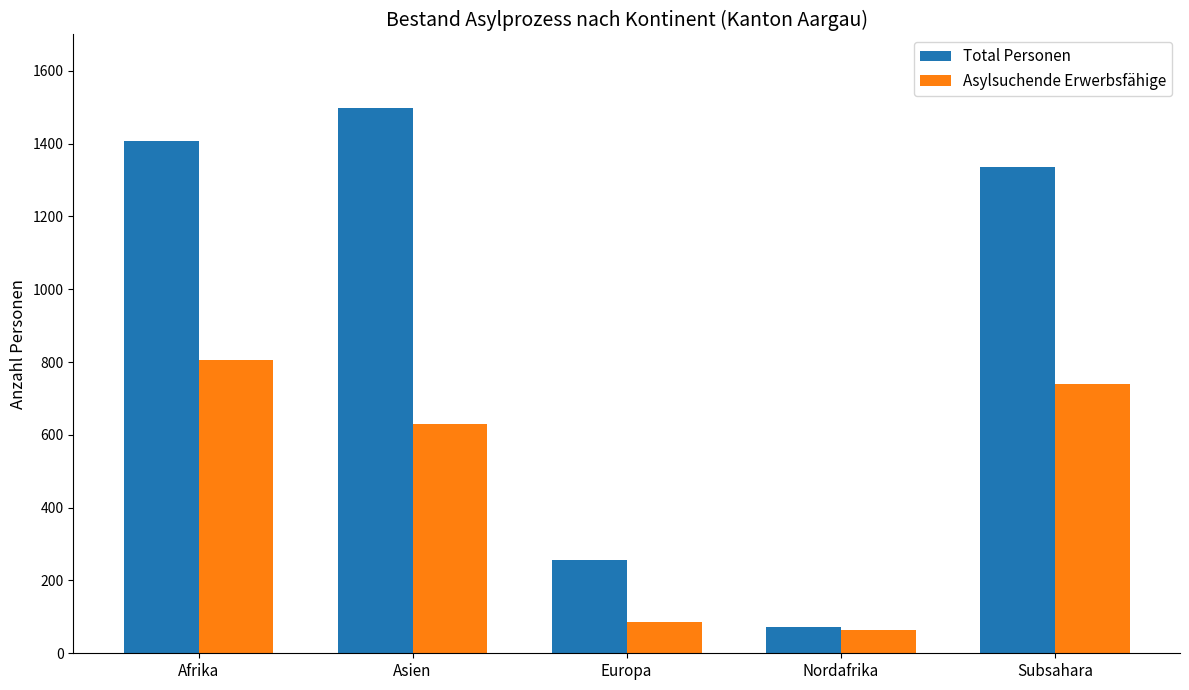

At which label does Asylsuchende Erwerbsfähige reach its minimum?

Nordafrika